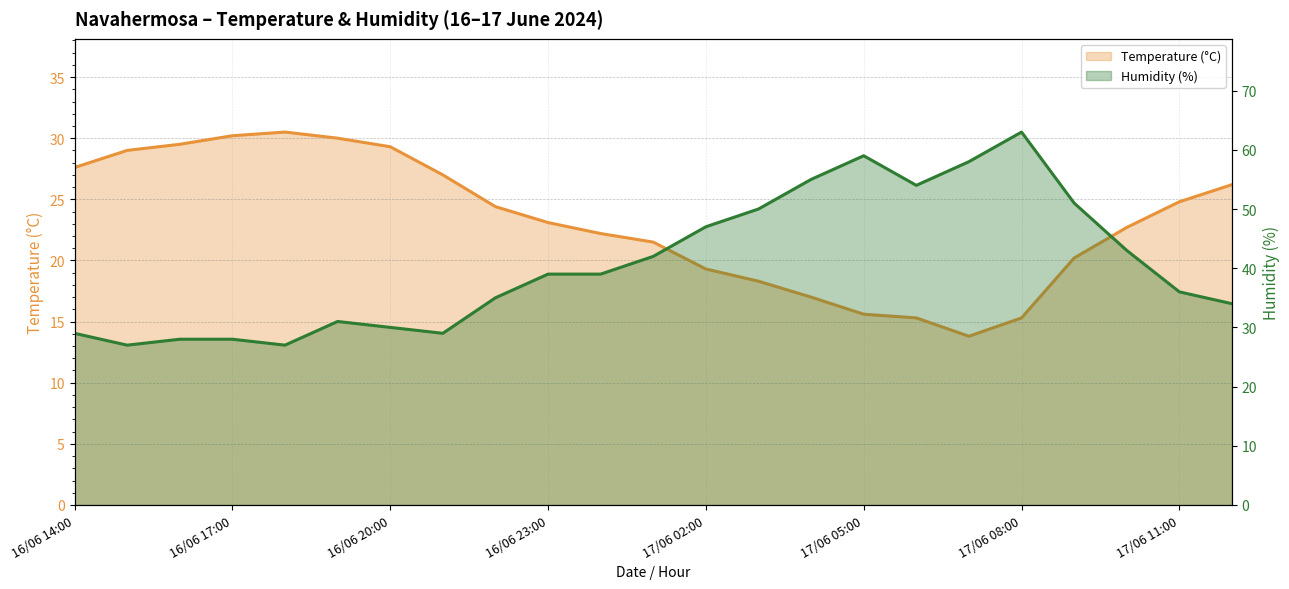

Reading left to right, extract all data points from this chart.

Temperature (°C): 27.6	29.0	29.5	30.2	30.5	30.0	29.3	27.0	24.4	23.1	22.2	21.5	19.3	18.3	17.0	15.6	15.3	13.8	15.3	20.2	22.7	24.8	26.2
Humidity (%): 29.0	27.0	28.0	28.0	27.0	31.0	30.0	29.0	35.0	39.0	39.0	42.0	47.0	50.0	55.0	59.0	54.0	58.0	63.0	51.0	43.0	36.0	34.0